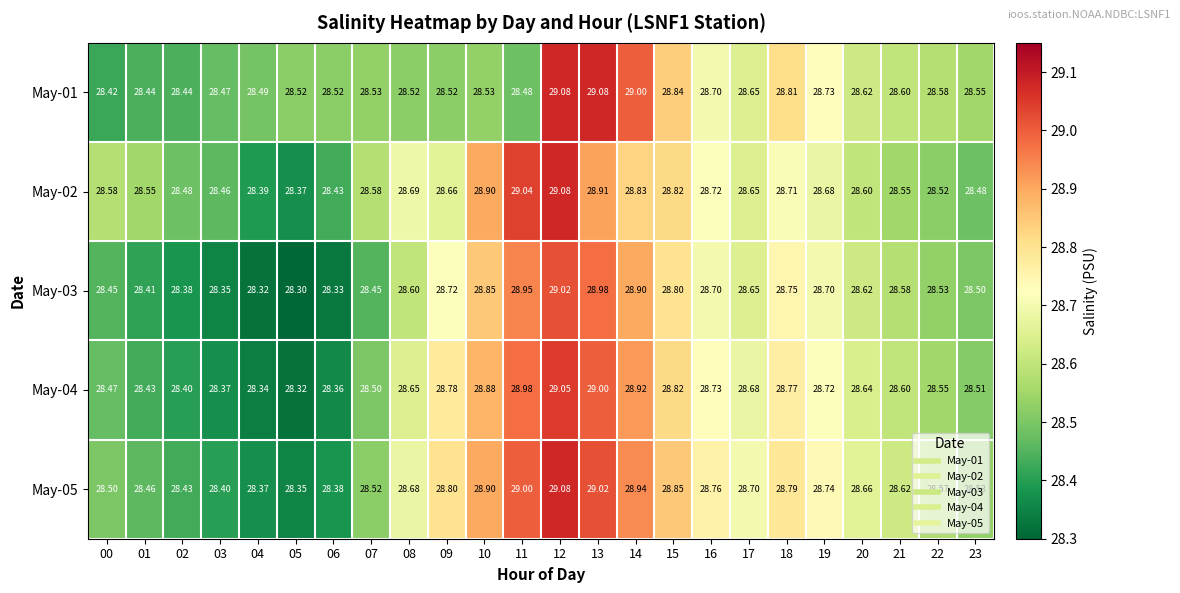

Is the value of May-01 at 14 greater than the value of May-04 at 05?

Yes